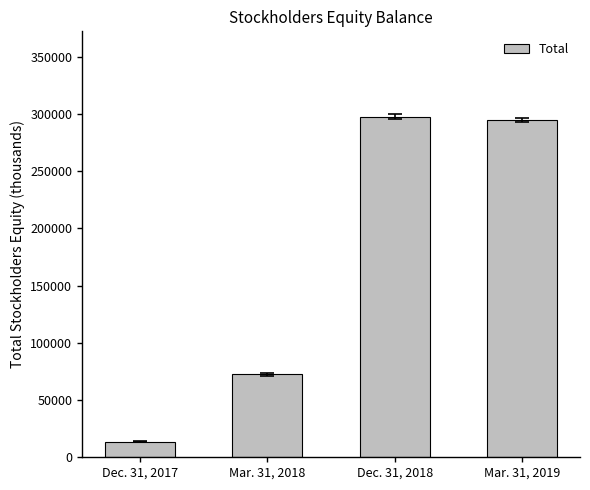

Count the number of data series in this chart.

1